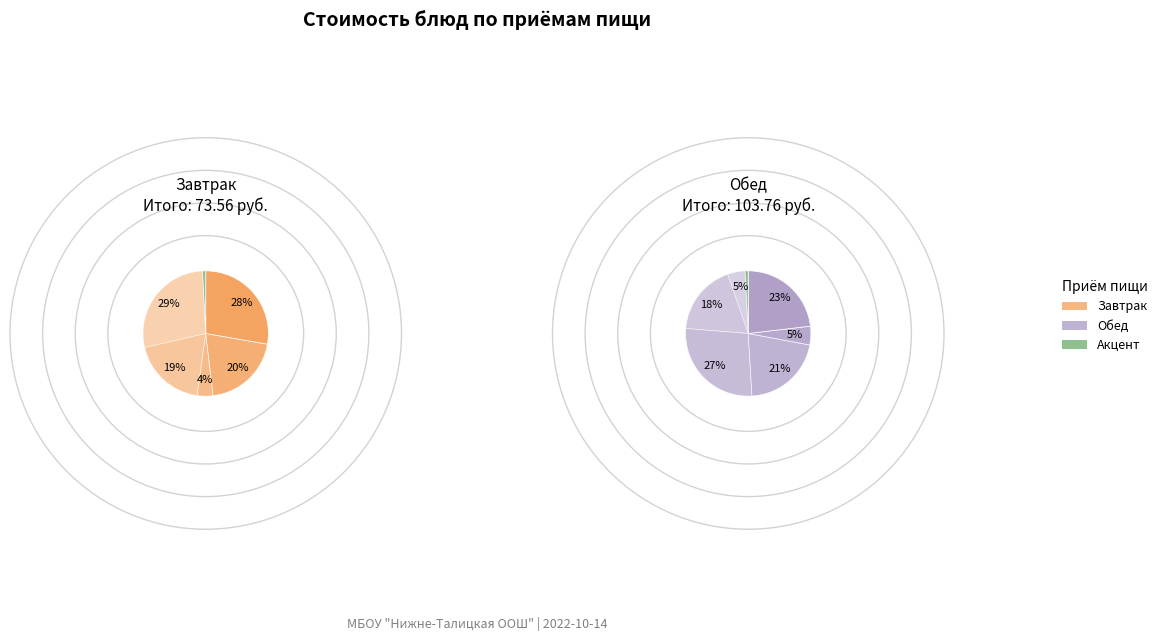

What percentage is the хлеб пшеничный (обед) slice, to the nearest percent?

3%